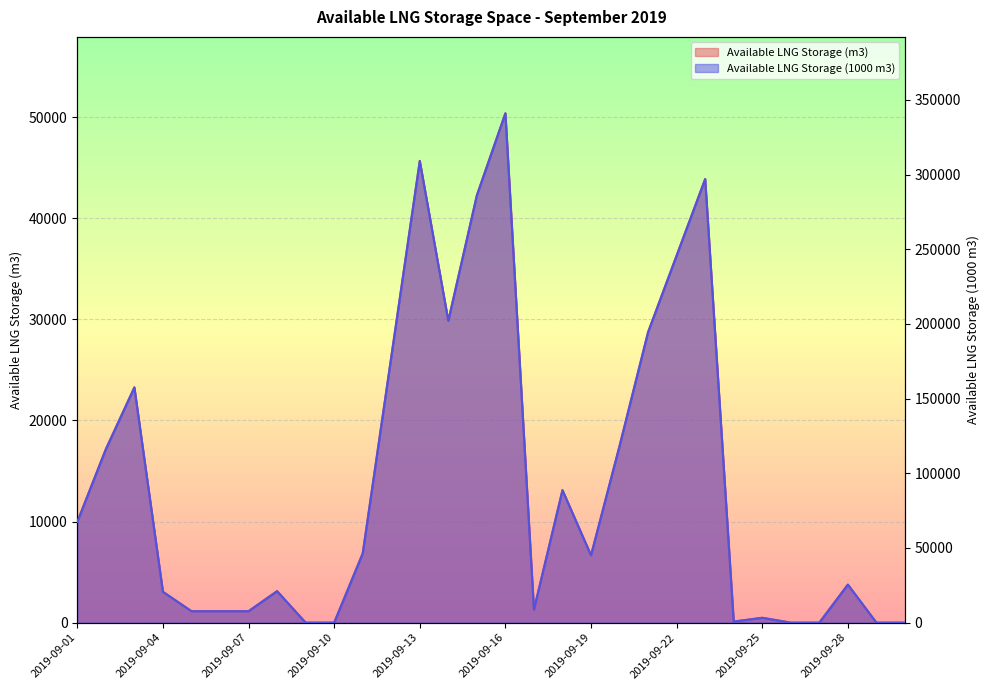

How many interior local valleys does the Available LNG Storage (m3) series have?

4